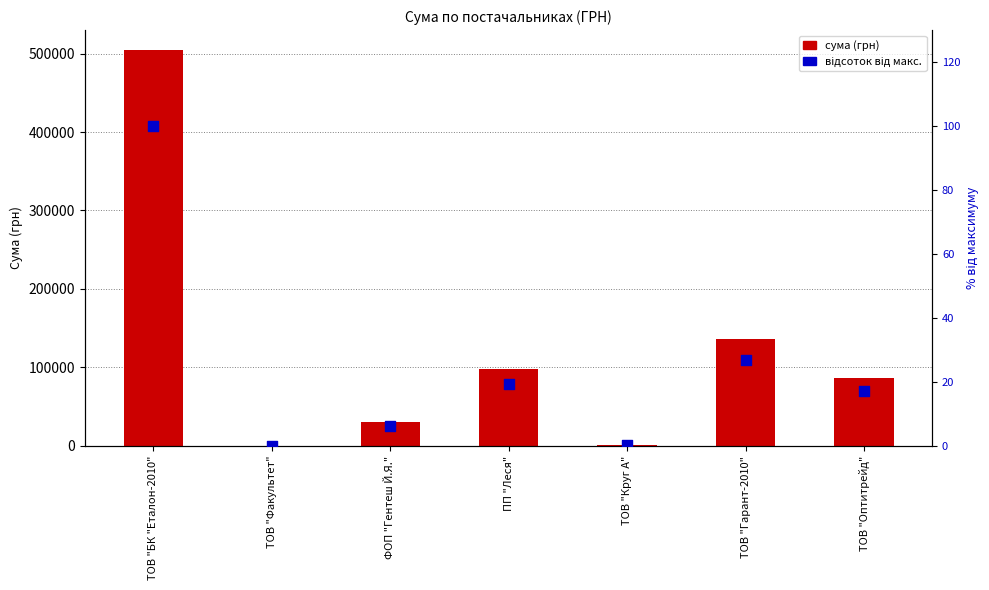

Which series contains the highest Y value?

сума (грн)